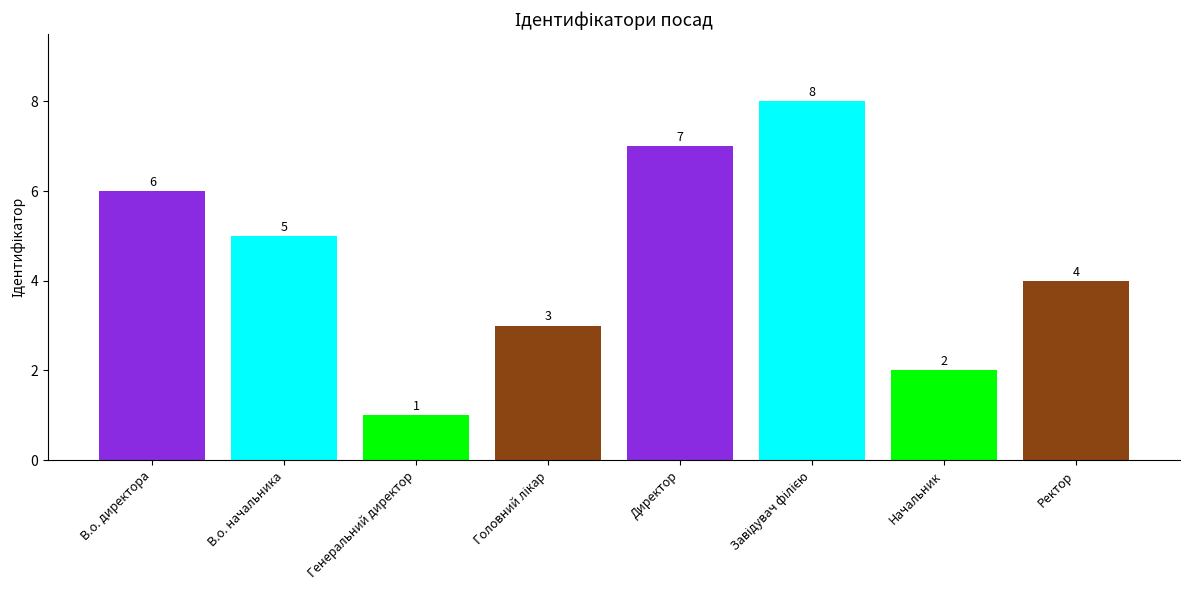

What value does the data have at В.о. начальника?

5